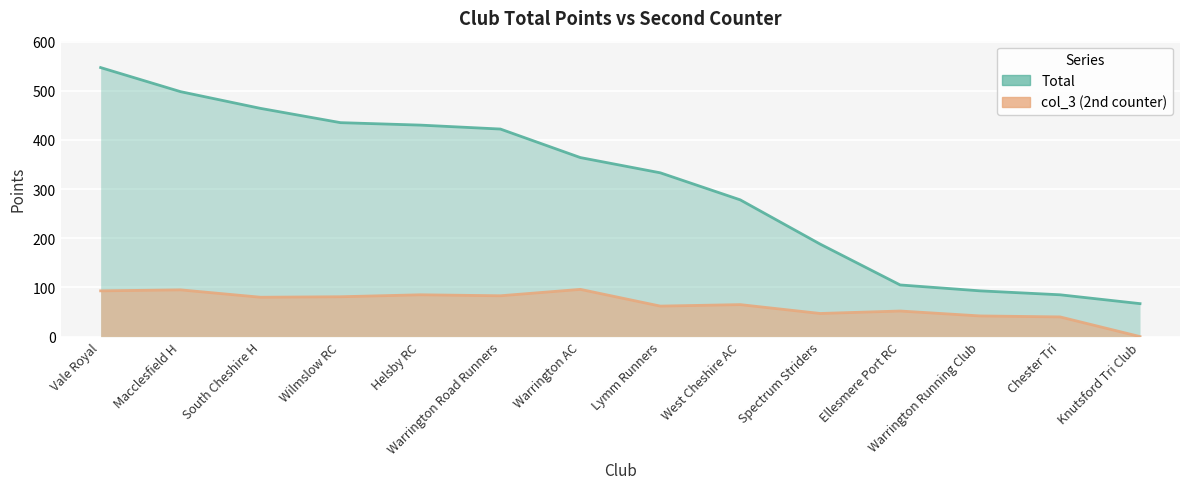

True or false: Total and col_3 cross at least once.

False